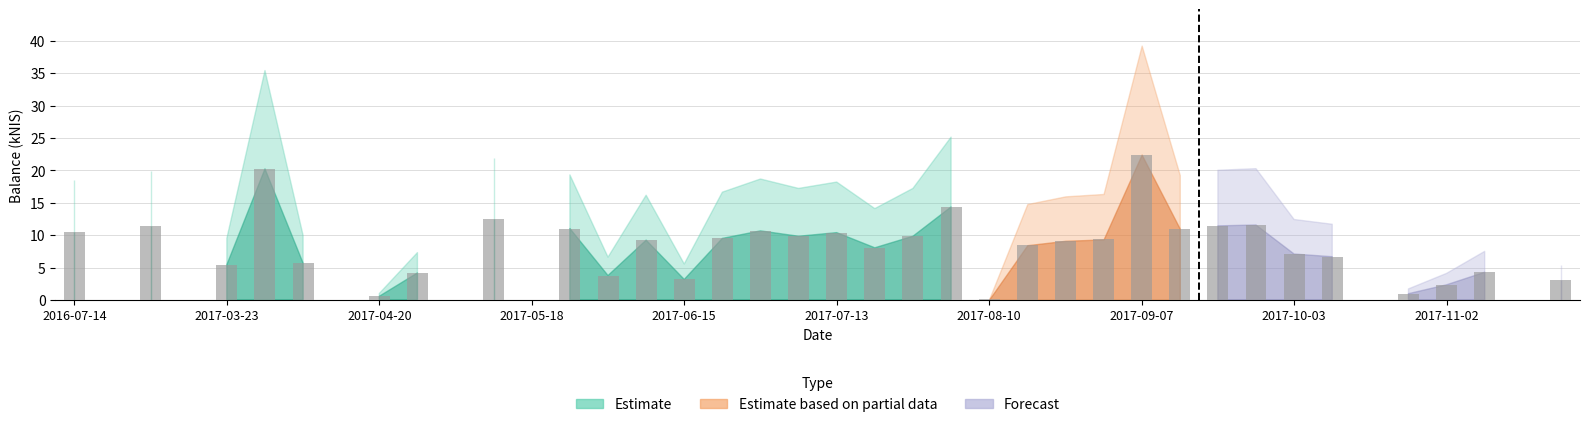

What is the sum of all values?

278.5